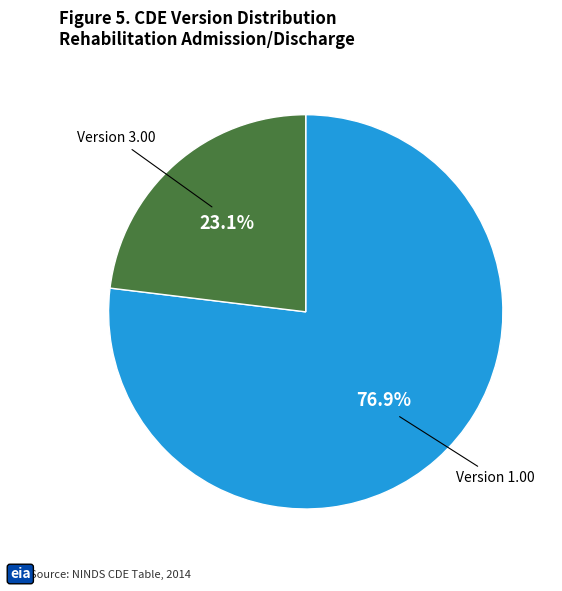

Count the number of slices in the pie.

2